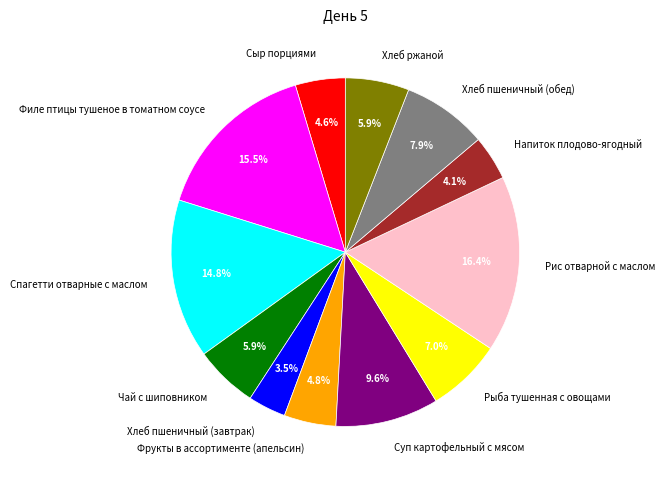

Is the sum of Суп картофельный с мясом and Рис отварной с маслом greater than half?

No